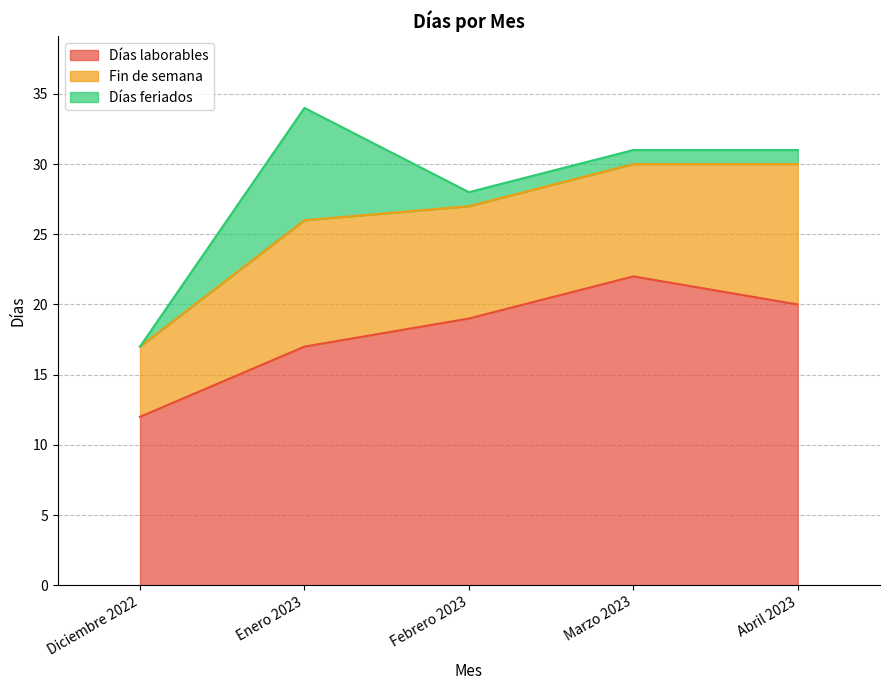

Reading left to right, list all the values displayed in this chart.

Días laborables: Diciembre 2022=12	Enero 2023=17	Febrero 2023=19	Marzo 2023=22	Abril 2023=20
Fin de semana: Diciembre 2022=5	Enero 2023=9	Febrero 2023=8	Marzo 2023=8	Abril 2023=10
Días feriados: Diciembre 2022=0	Enero 2023=8	Febrero 2023=1	Marzo 2023=1	Abril 2023=1